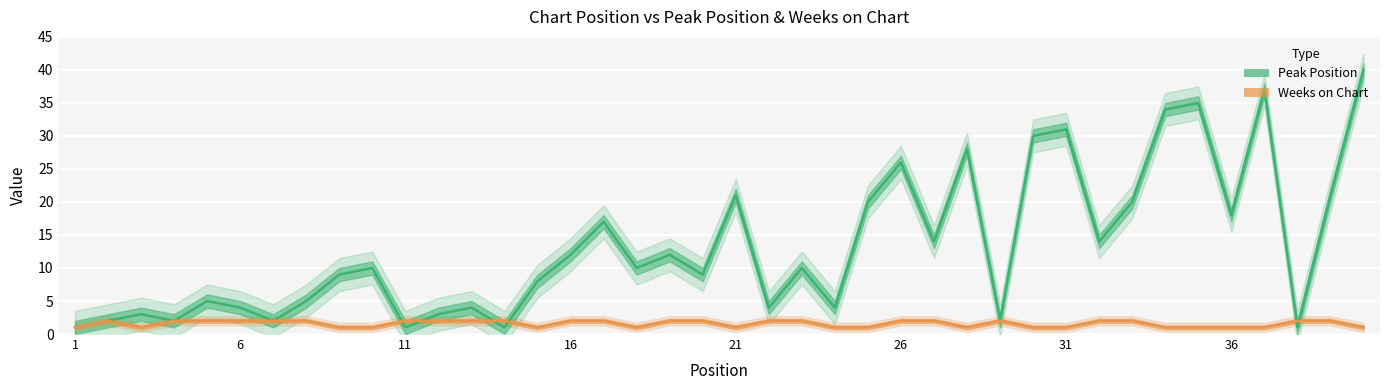

What is the difference between the maximum and minimum values in the Peak Position series?

39